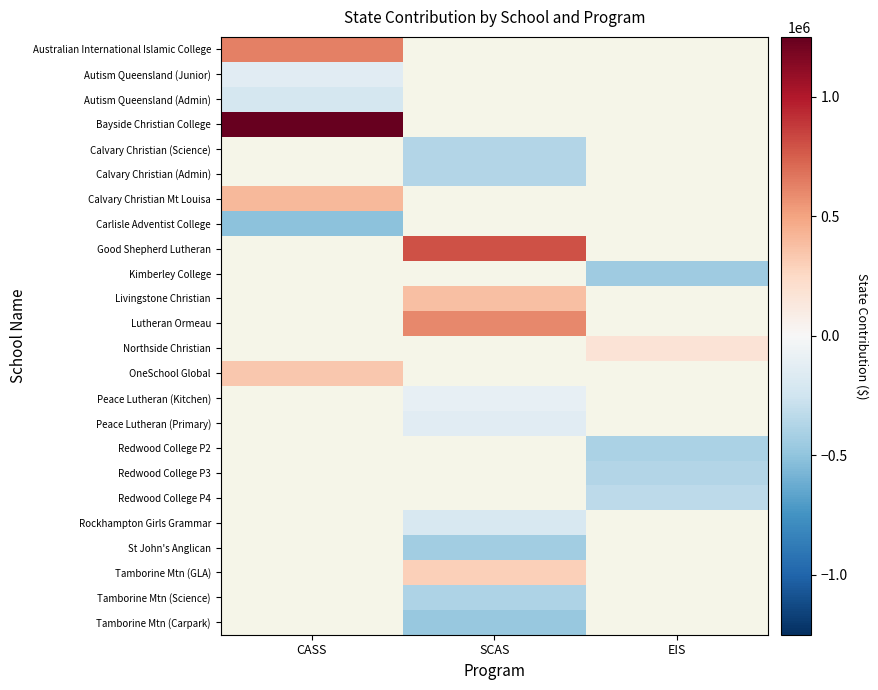

Is it true that Redwood College P3 equals -363814.7 at EIS?

True